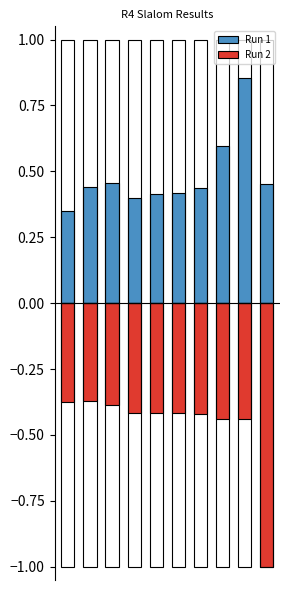

Where is Run 2 nearest to the value 0?

1